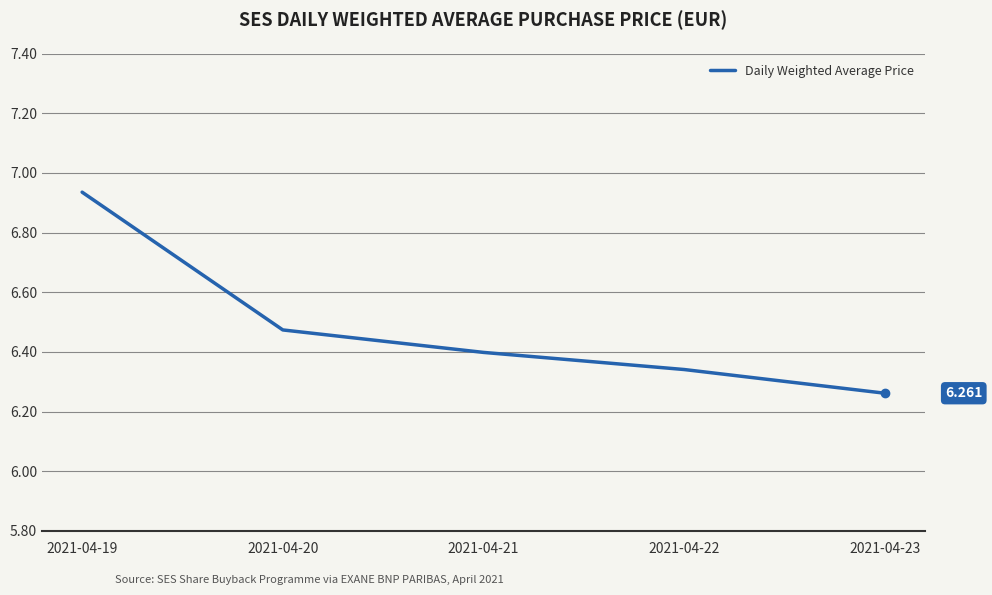

Does the chart display data point markers on the line(s)?

No